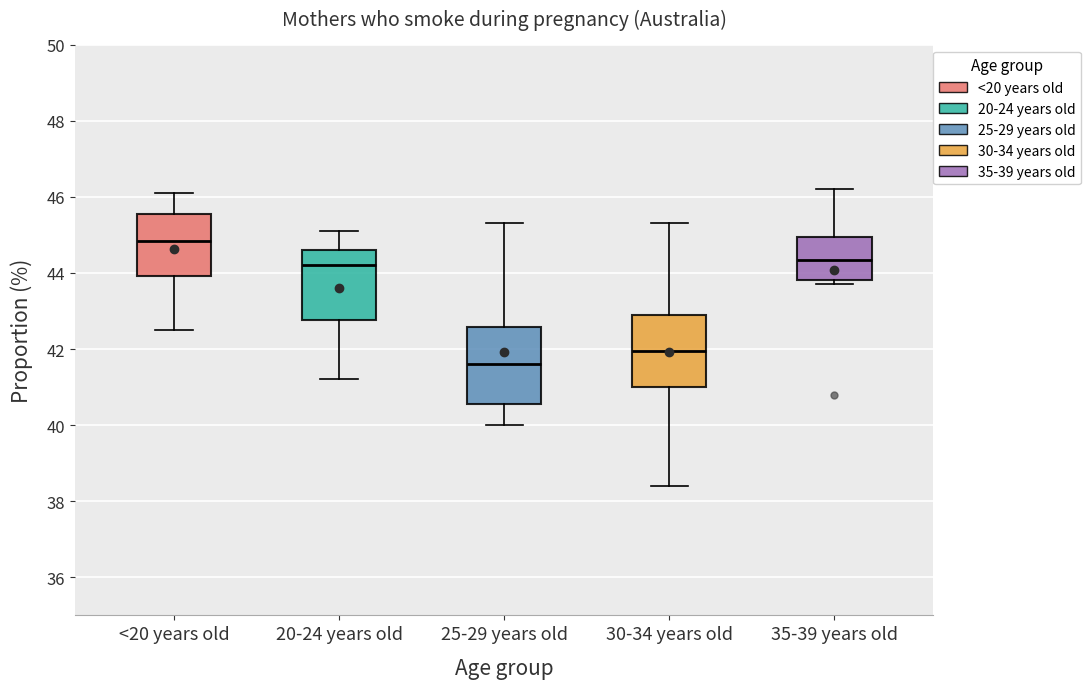

Reading left to right, read every box against the y-axis: the position of its median line, the range the box covers, and the ends of its whiskers. The values are not printed on the chart, so give them approximately, as read against the axis.

<20 years old: median 44.8, box 44.0 to 45.6, whiskers 42.6 to 46.2
20-24 years old: median 44.2, box 42.8 to 44.6, whiskers 41.2 to 45.2
25-29 years old: median 41.6, box 40.6 to 42.6, whiskers 40.0 to 45.4
30-34 years old: median 42.0, box 41.0 to 43.0, whiskers 38.4 to 45.4
35-39 years old: median 44.4, box 43.8 to 45.0, whiskers 43.8 (just below the box's lower edge) to 46.2